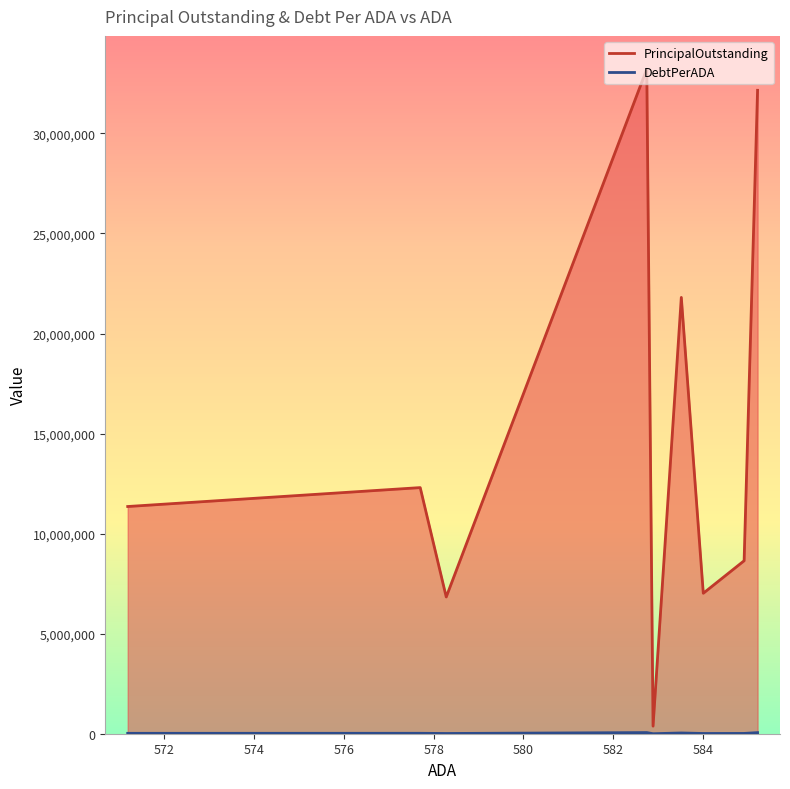

What is the difference between the maximum and minimum values in the DebtPerADA series?

56345.0